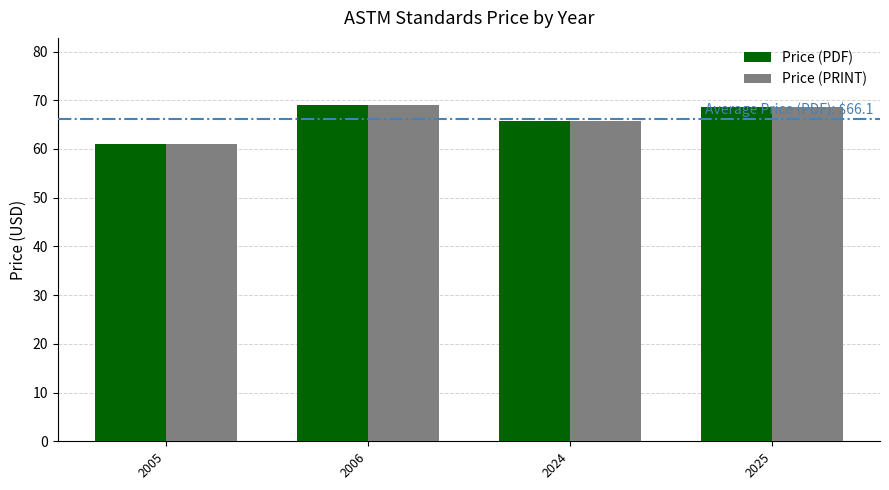

Is it true that Price (PDF) equals 68.7 at 2025?

True